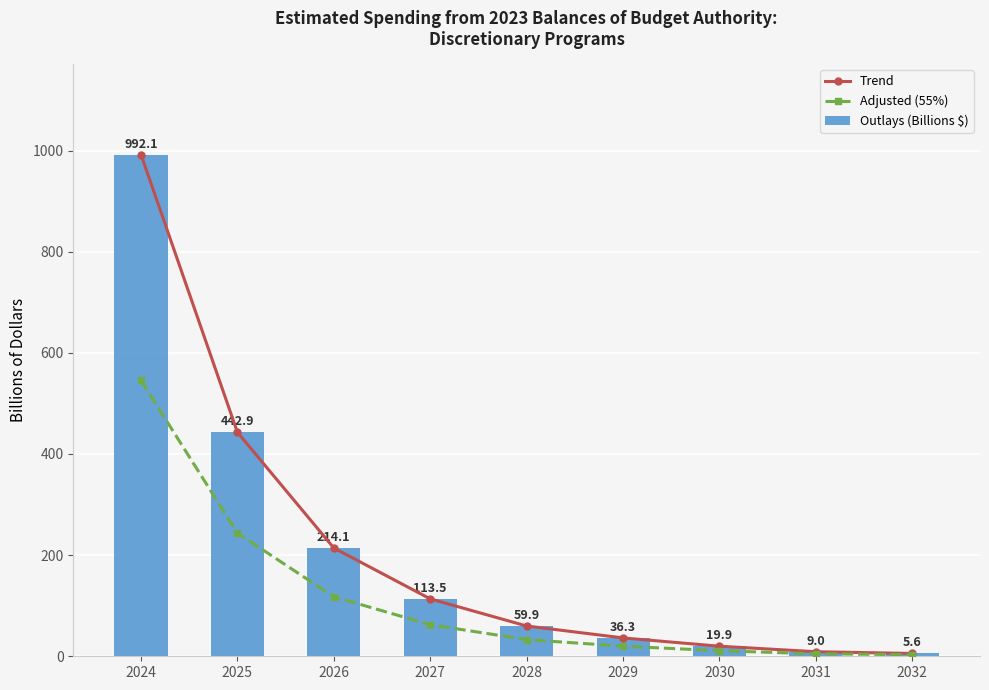

The value of Trend at 2028 is 59.9. True or false?

True